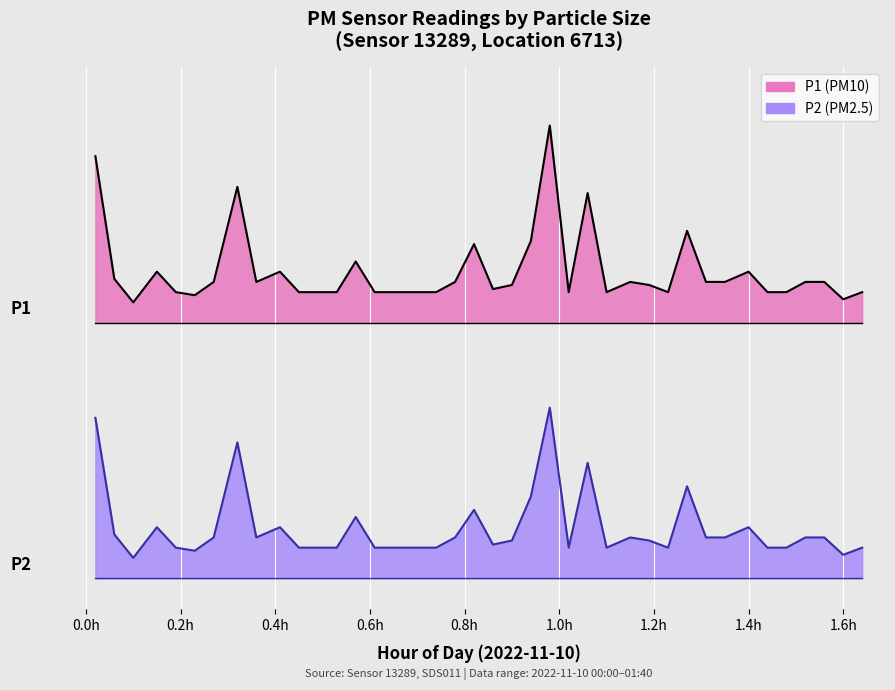

True or false: P2 and P1 intersect in this chart.

False